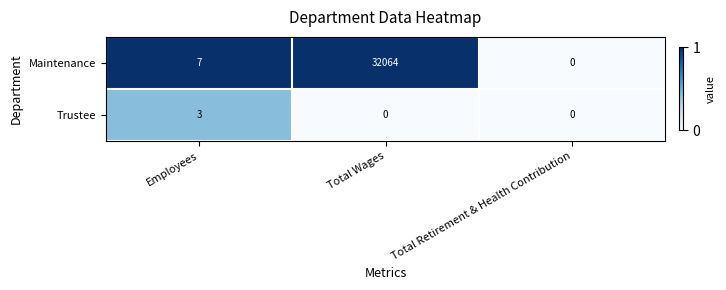

The Maintenance series shows 5 at Employees. True or false?

False